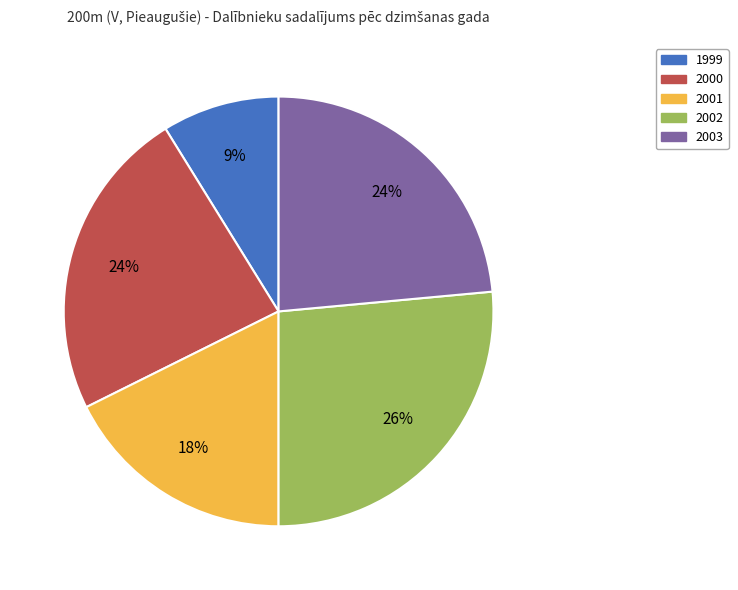

What percentage is the 2003 slice, to the nearest percent?

24%